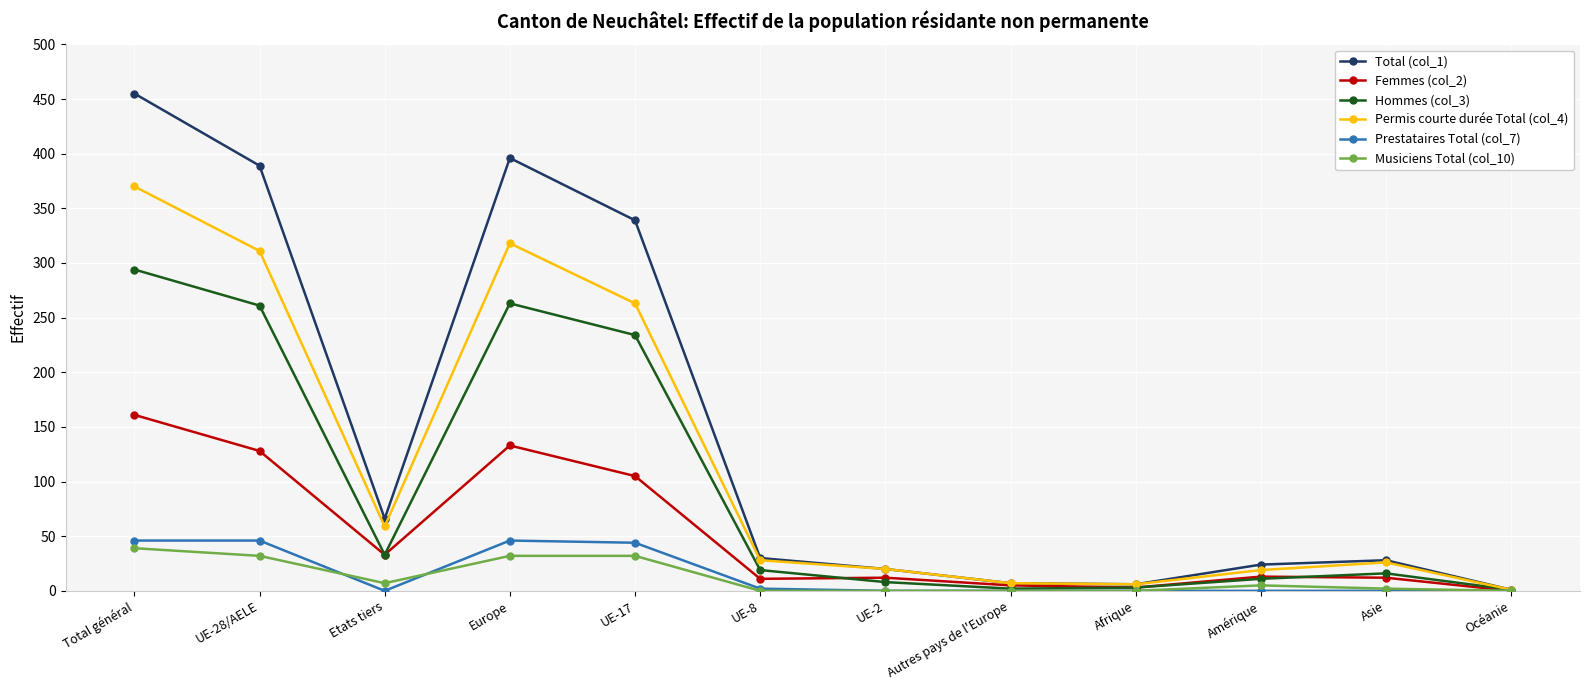

What are all the series names shown in the legend?

Total (col_1), Femmes (col_2), Hommes (col_3), Permis courte durée Total (col_4), Prestataires Total (col_7), Musiciens Total (col_10)